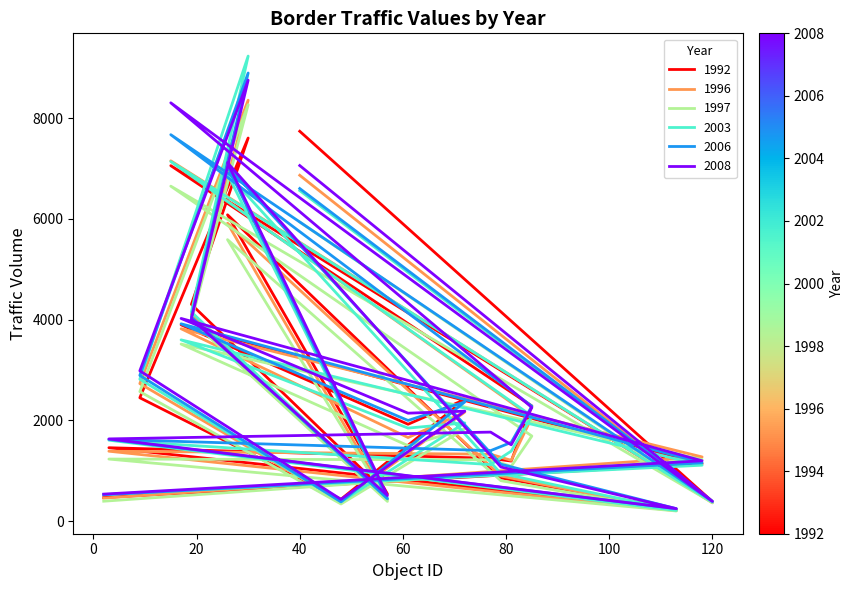

What is the sum of all 1996 values?

52745